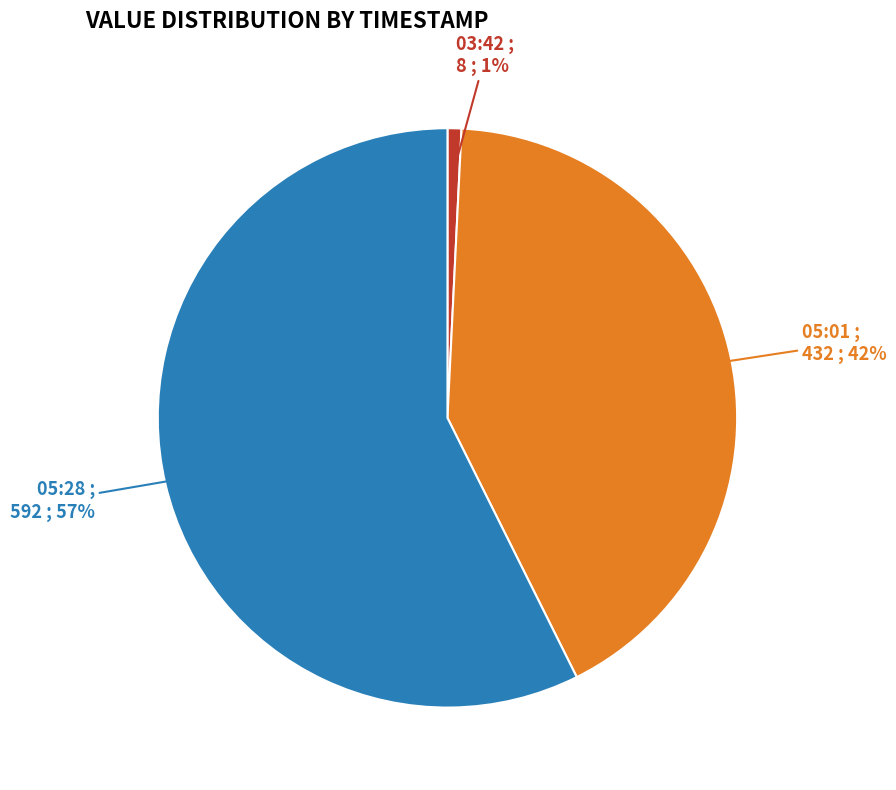

Count the number of slices in the pie.

3